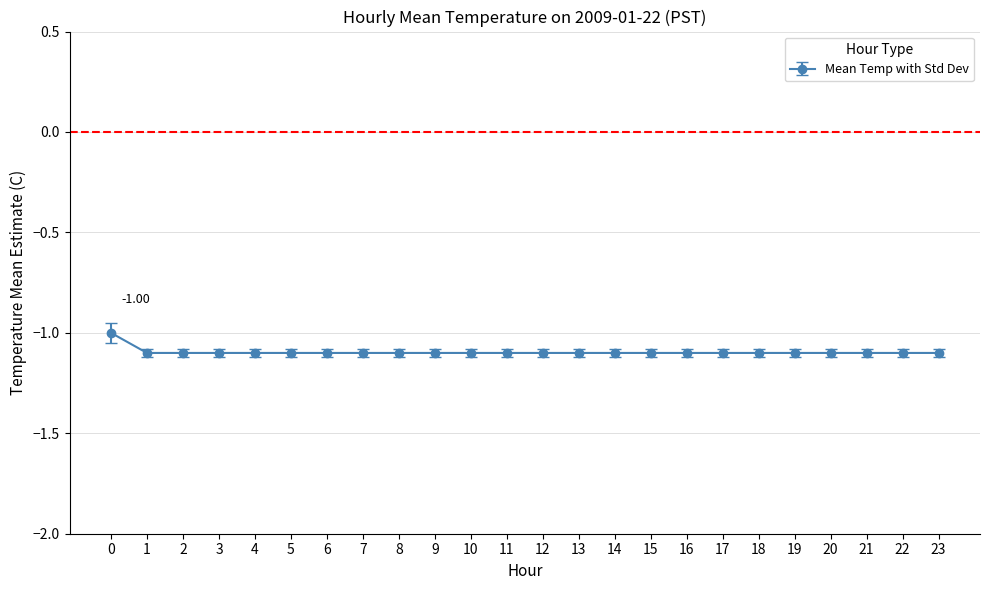

True or false: the data shows -1.1 at 21.

True